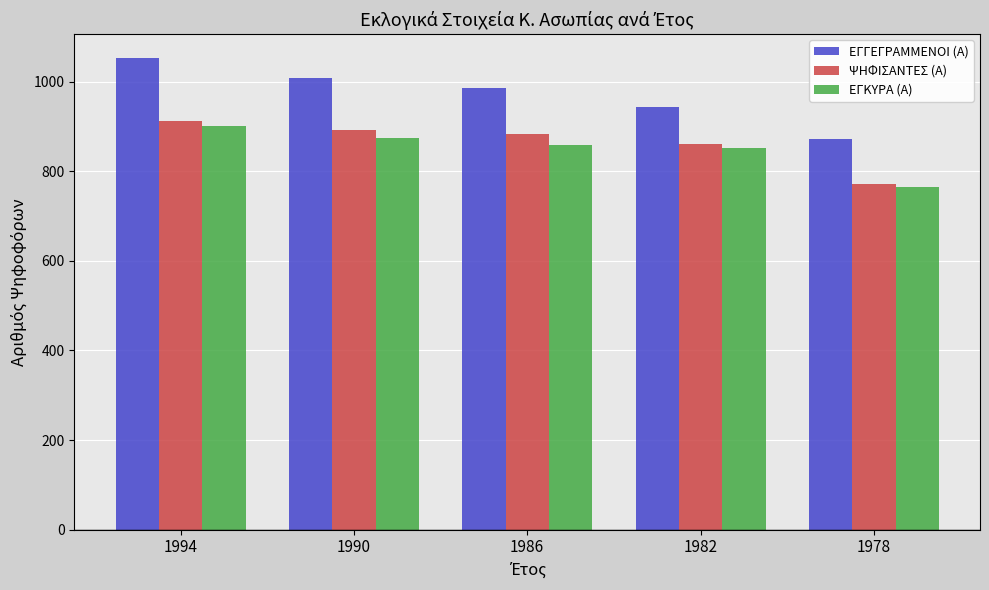

What is the highest value of the ΕΓΚΥΡΑ (Α) series?

900